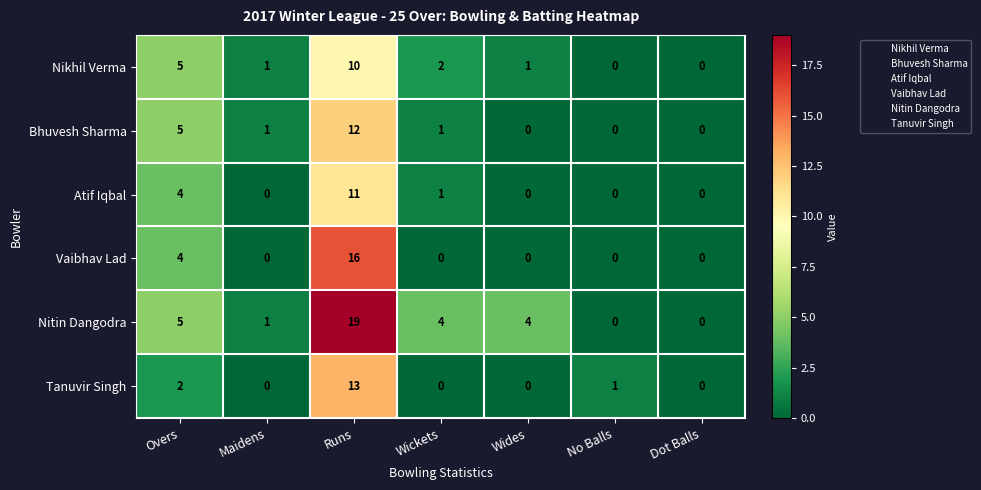

Where is Tanuvir Singh nearest to the value 6?

Overs